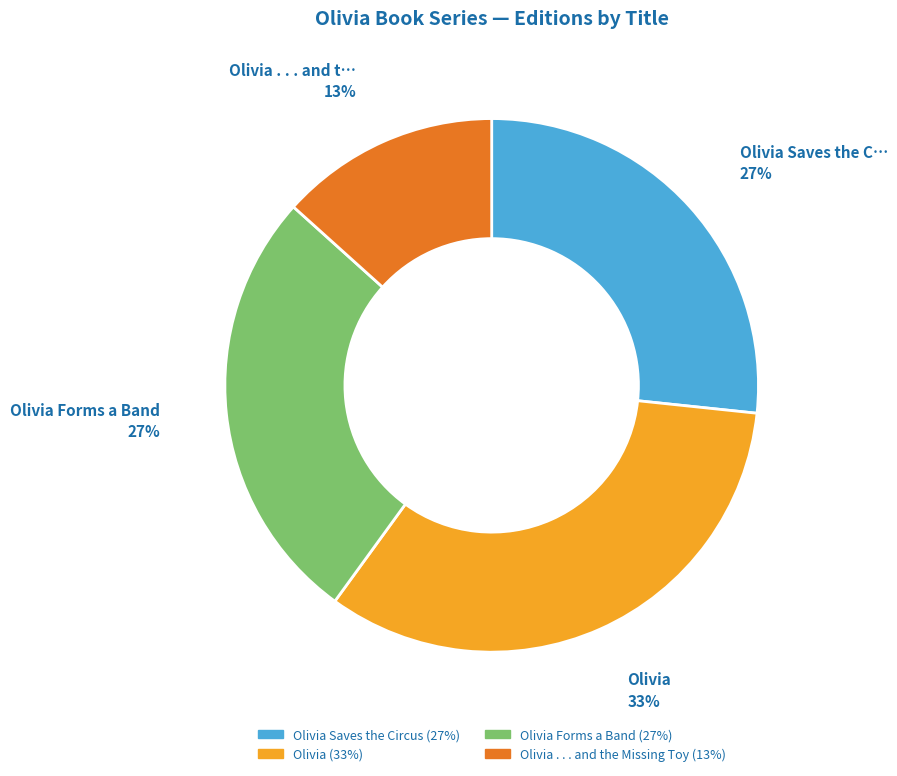

To the nearest percent, what is the average slice percentage?

25%